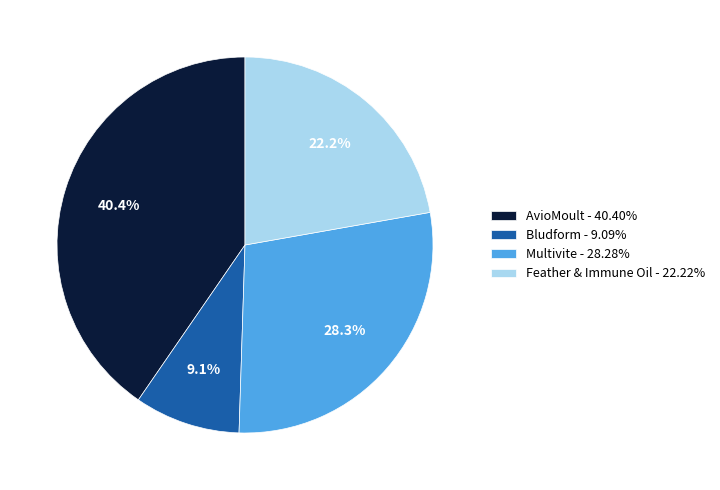

Which category has the biggest portion of the pie?

AvioMoult